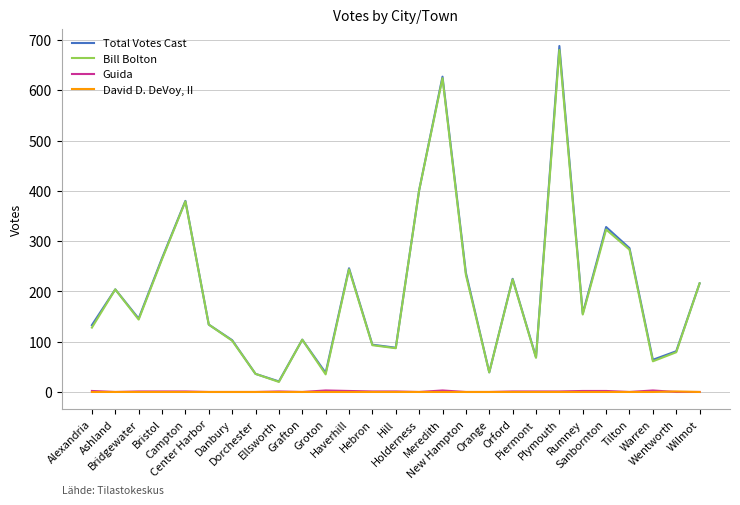

True or false: Total Votes Cast and Guida intersect in this chart.

False